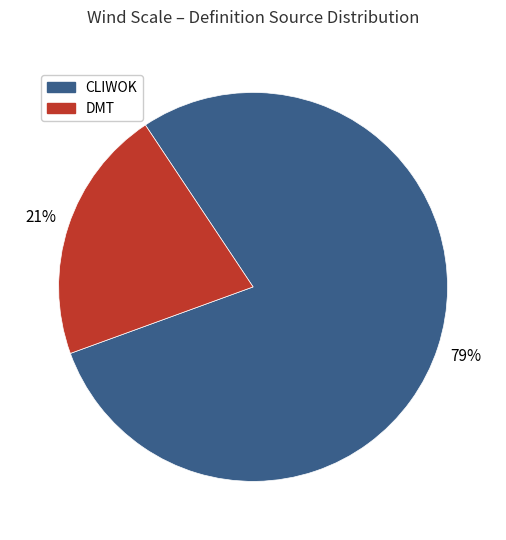

To the nearest percent, what is the difference between the CLIWOK and DMT slice percentages?

58%